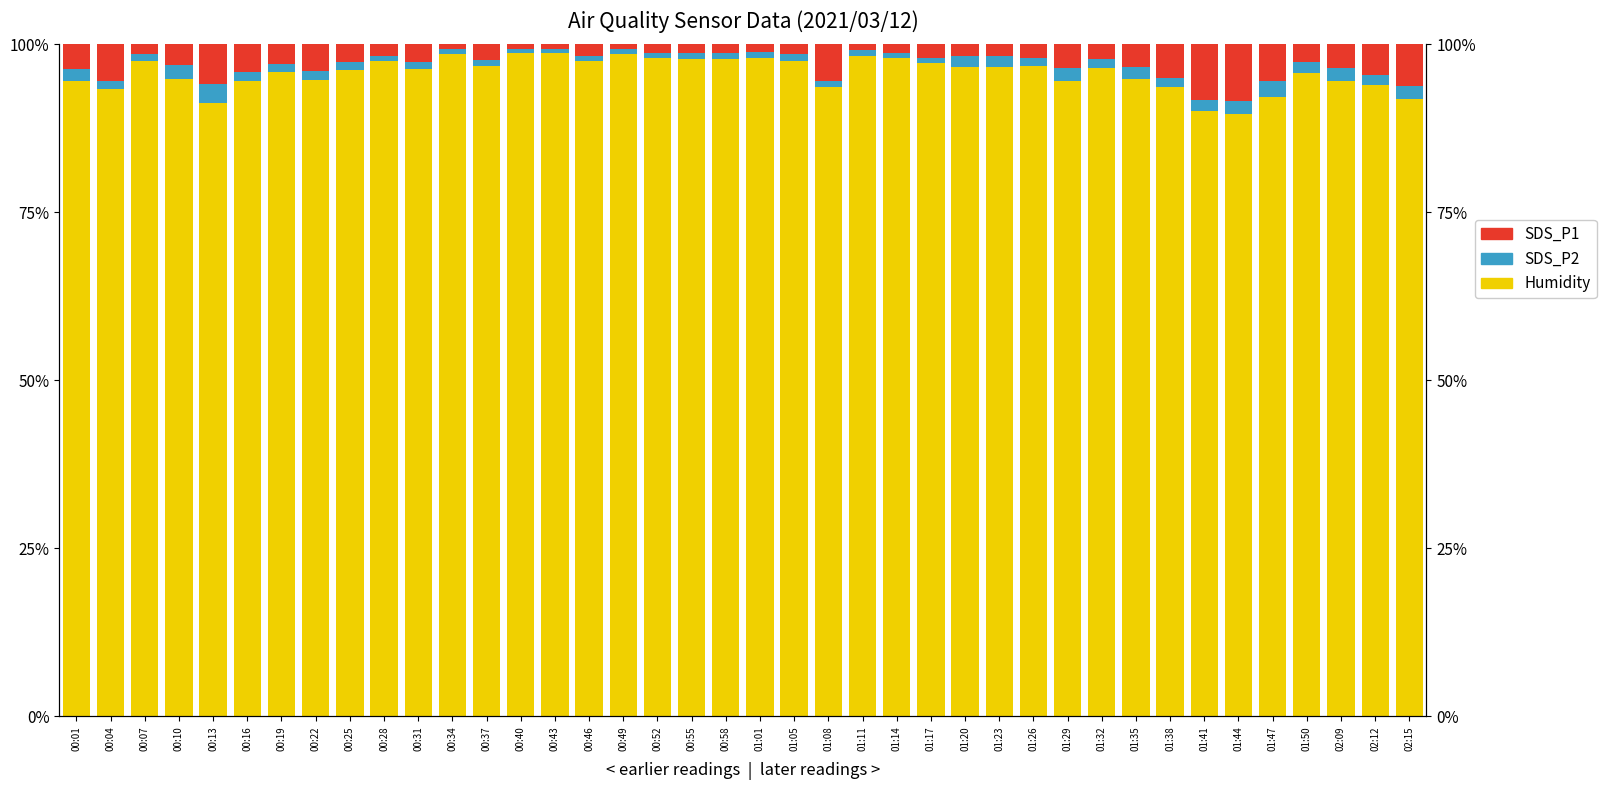

What is the lowest value of the SDS_P1 series?

0.6